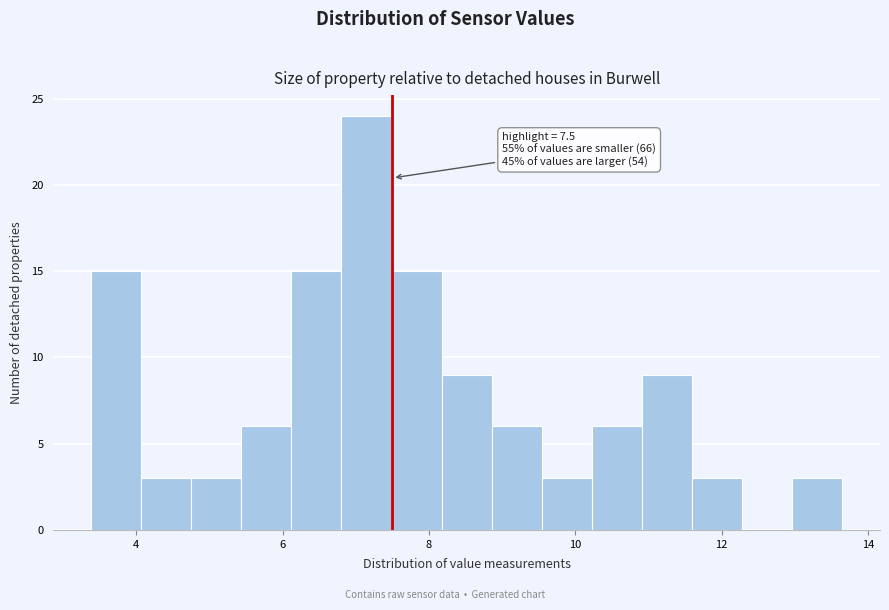

Read against the x-axis, roughly where is the centre of the tallest bar?

7.2